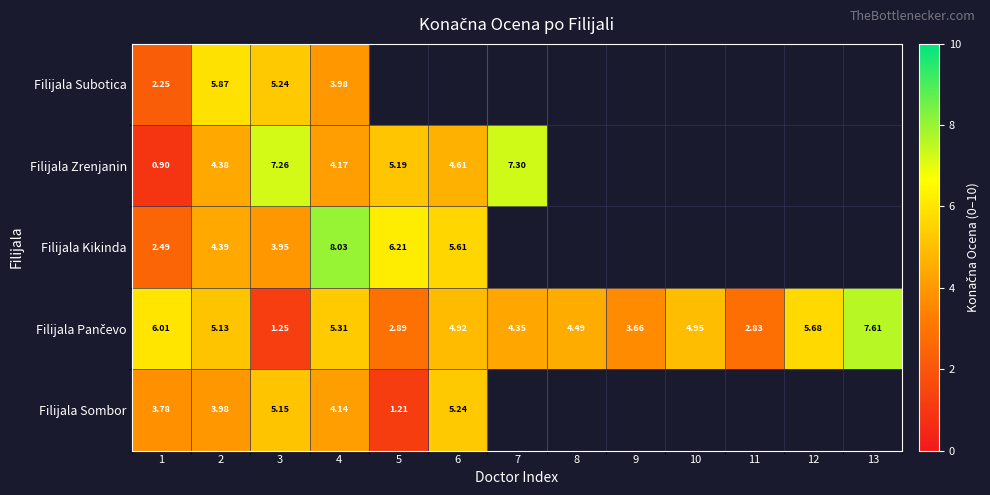

Is it true that Filijala Kikinda equals 5.0 at 4?

False